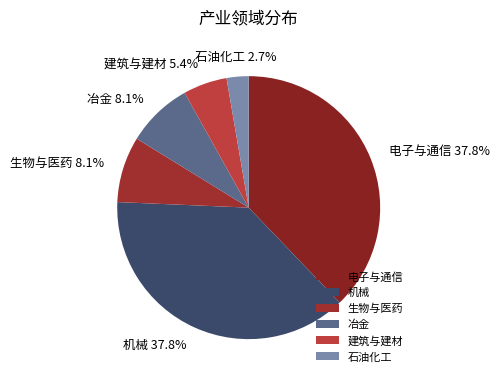

What is the ratio of the value at 电子与通信 to the value at 石油化工?

14.0